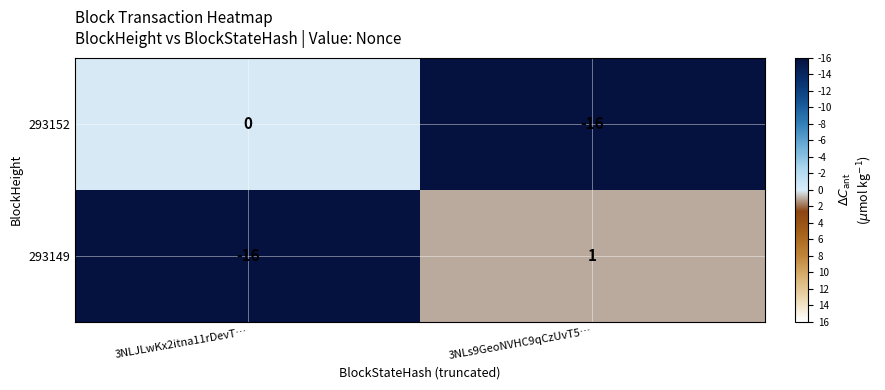

Where is 293149 nearest to the value -7?

3NLs9GeoNVHC9qCzUvT5…